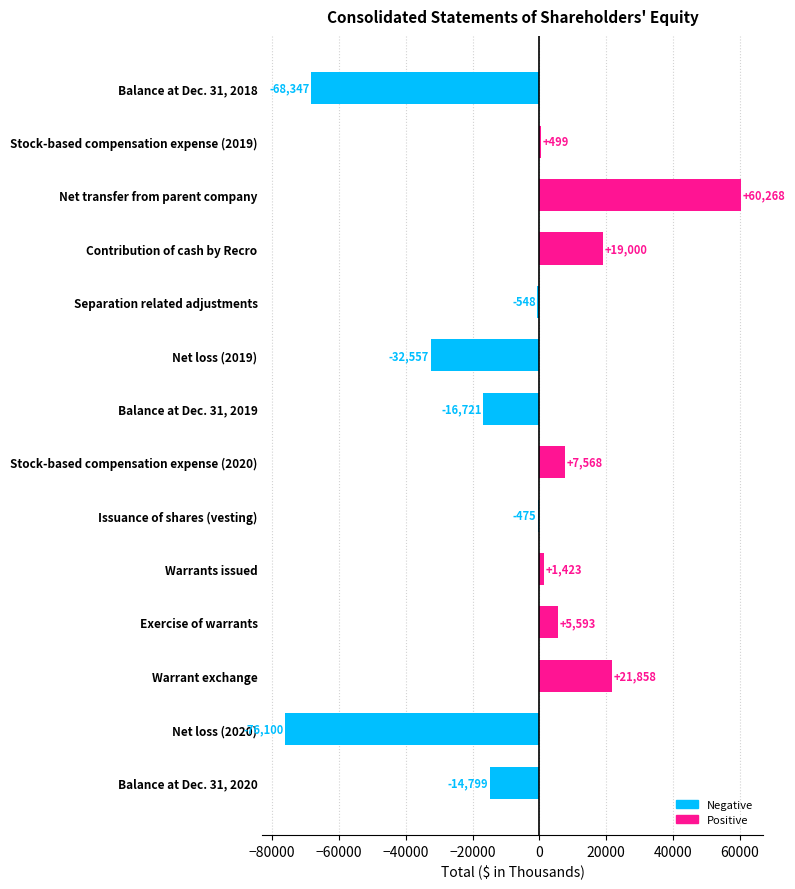

Does the chart contain stacked bars?

No